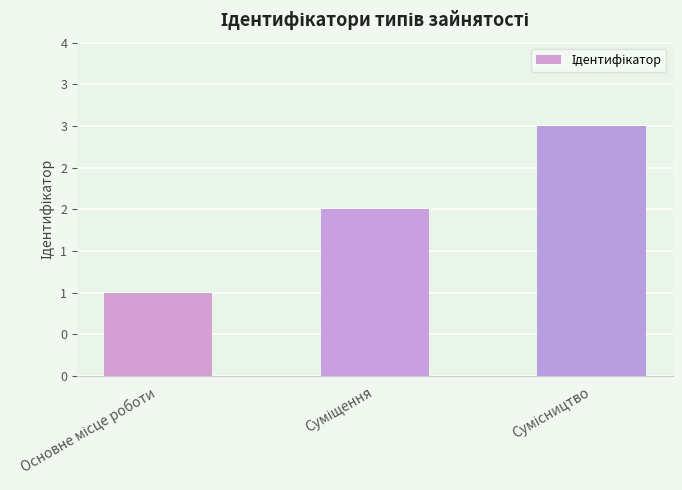

Which category has the highest value across all series?

Сумісництво